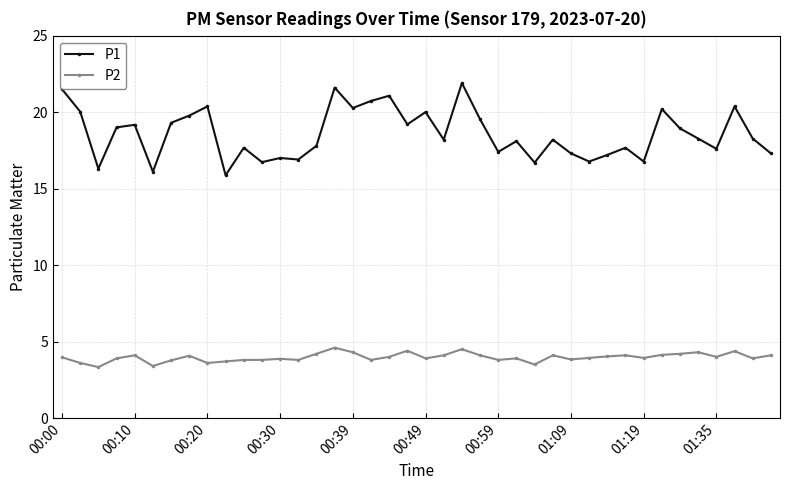

What is the average value of the P1 series?

18.6